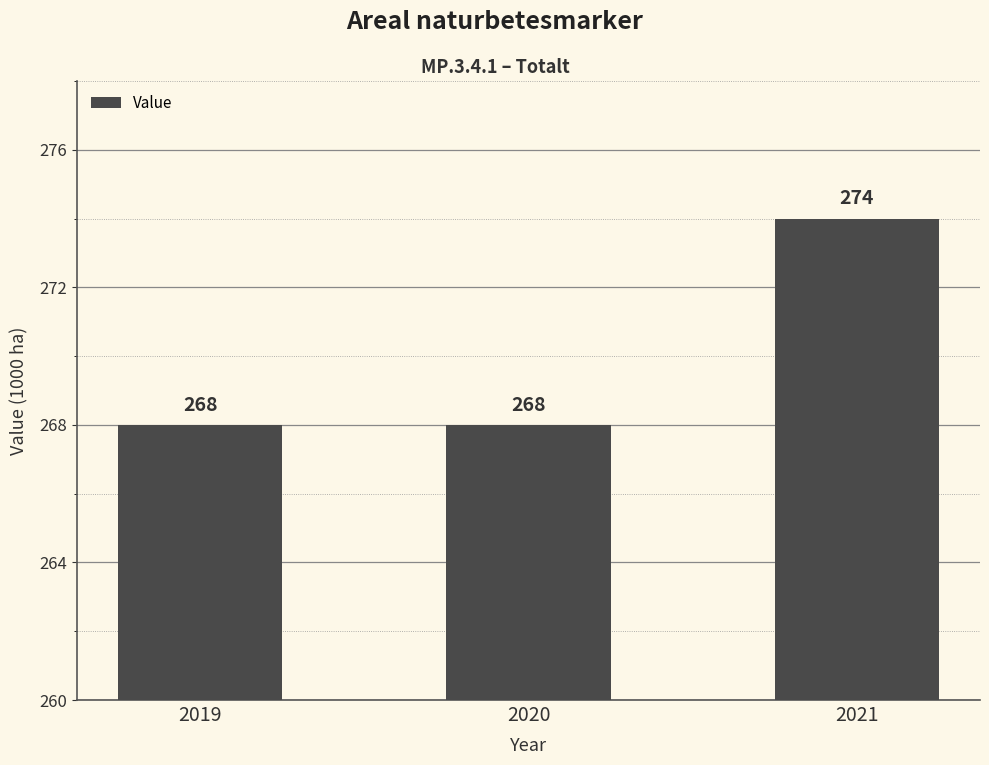

What is the ratio of the value at 2021 to the value at 2020?

1.0